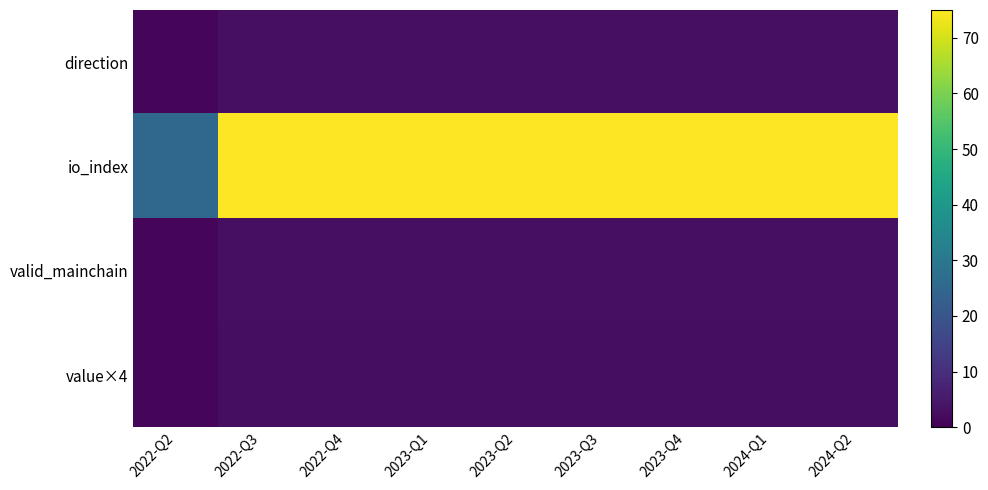

How many series are shown in this chart?

4